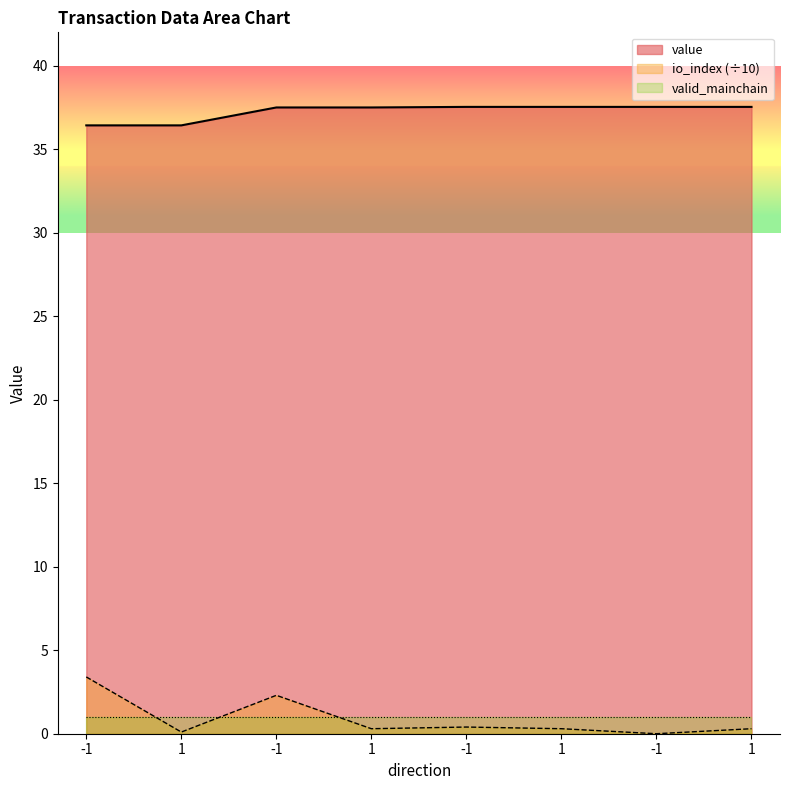

What is the label of the 2nd point from the left?

1